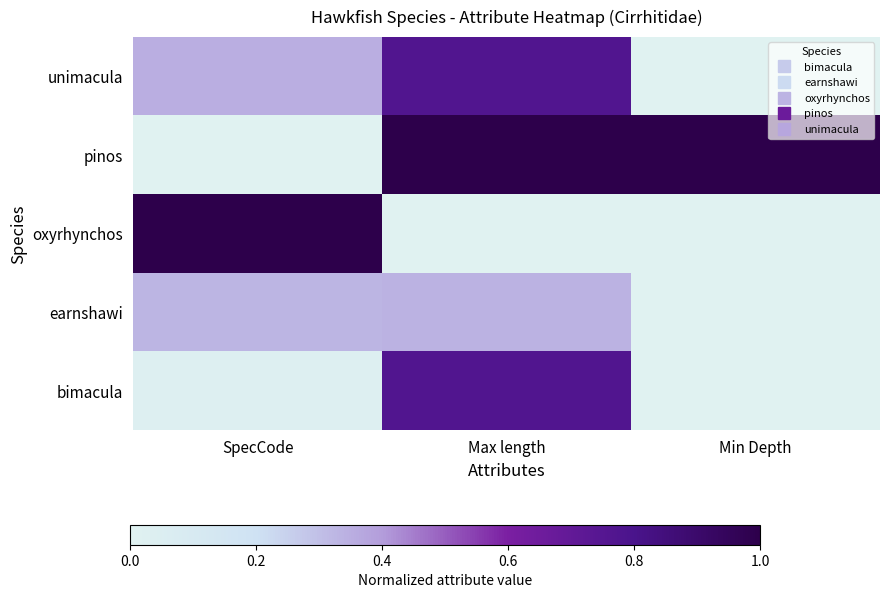

What is the spread (max minus min) of values at SpecCode?

1.0